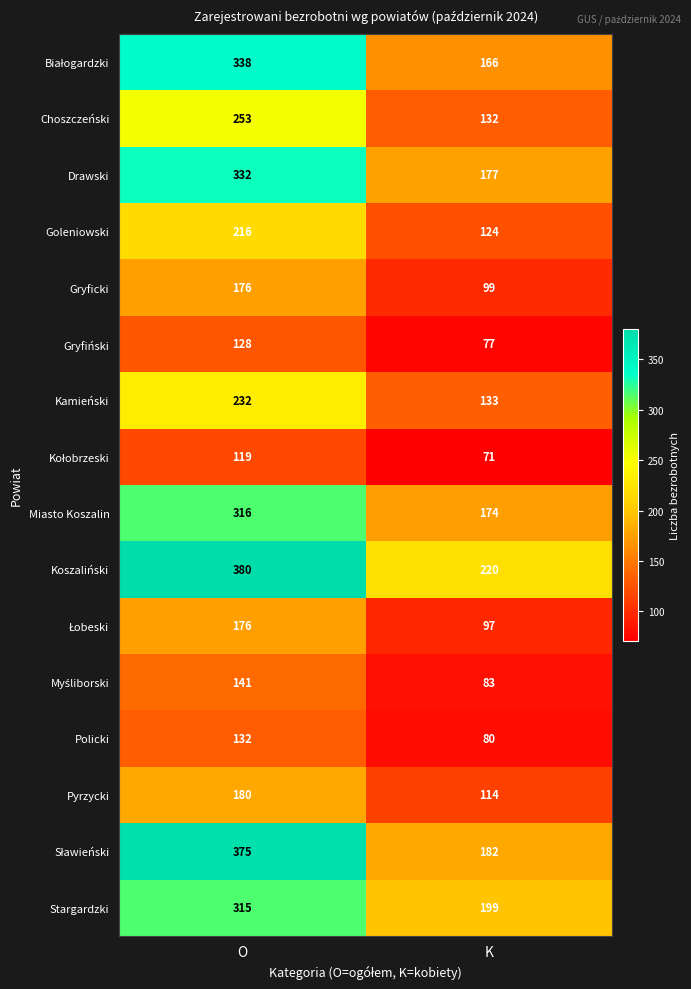

What is the difference between the Koszaliński values at K and O?

160